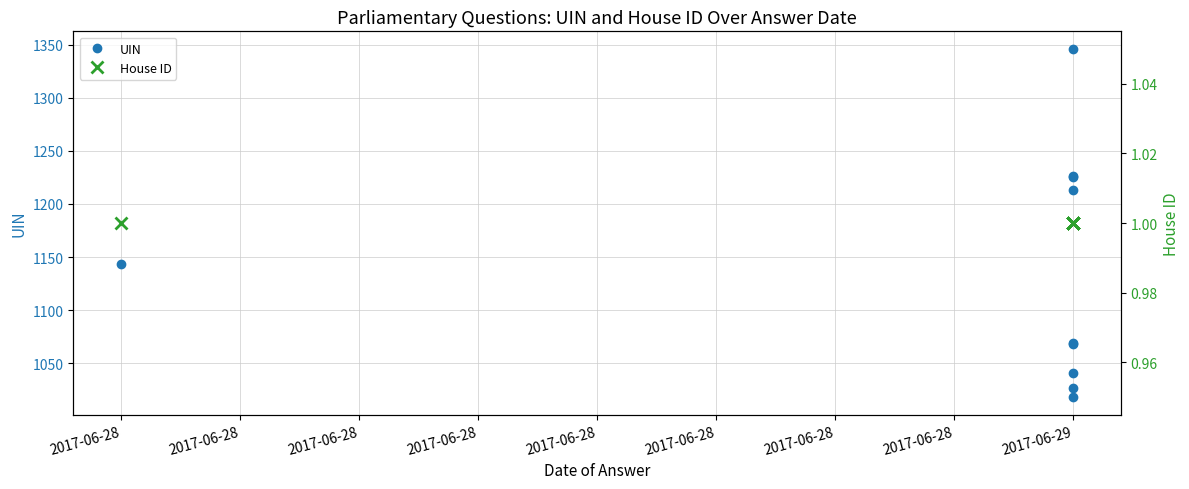

What is the smallest value displayed?

1